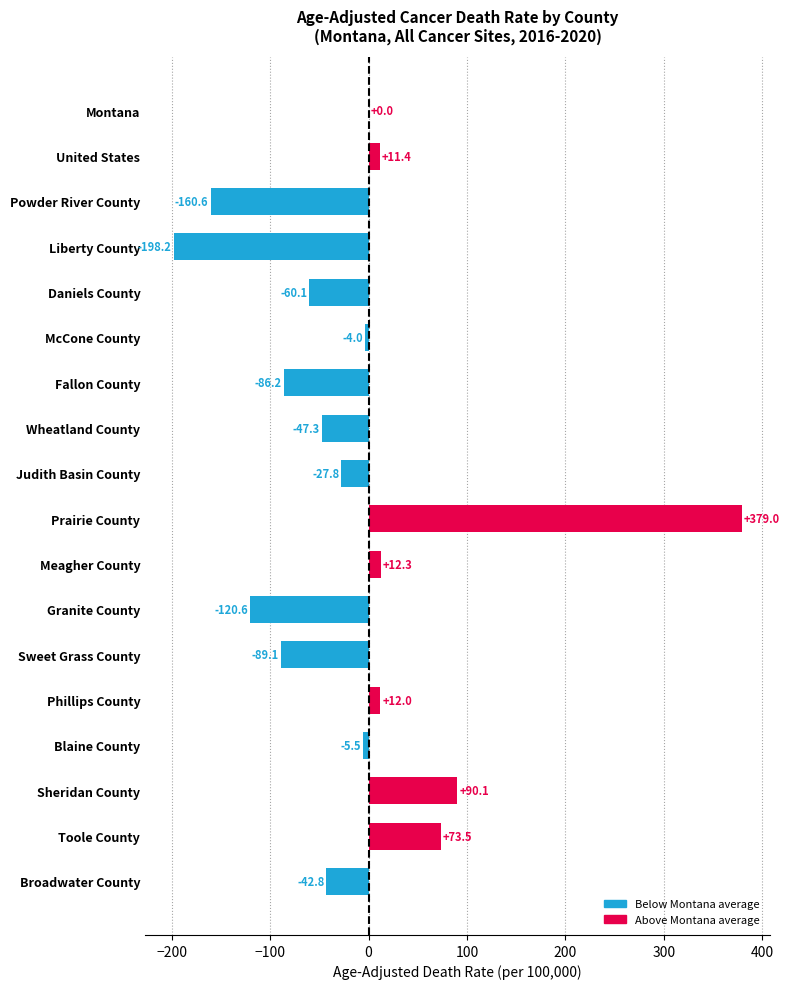

True or false: the data shows -120.7 at Sweet Grass County.

False